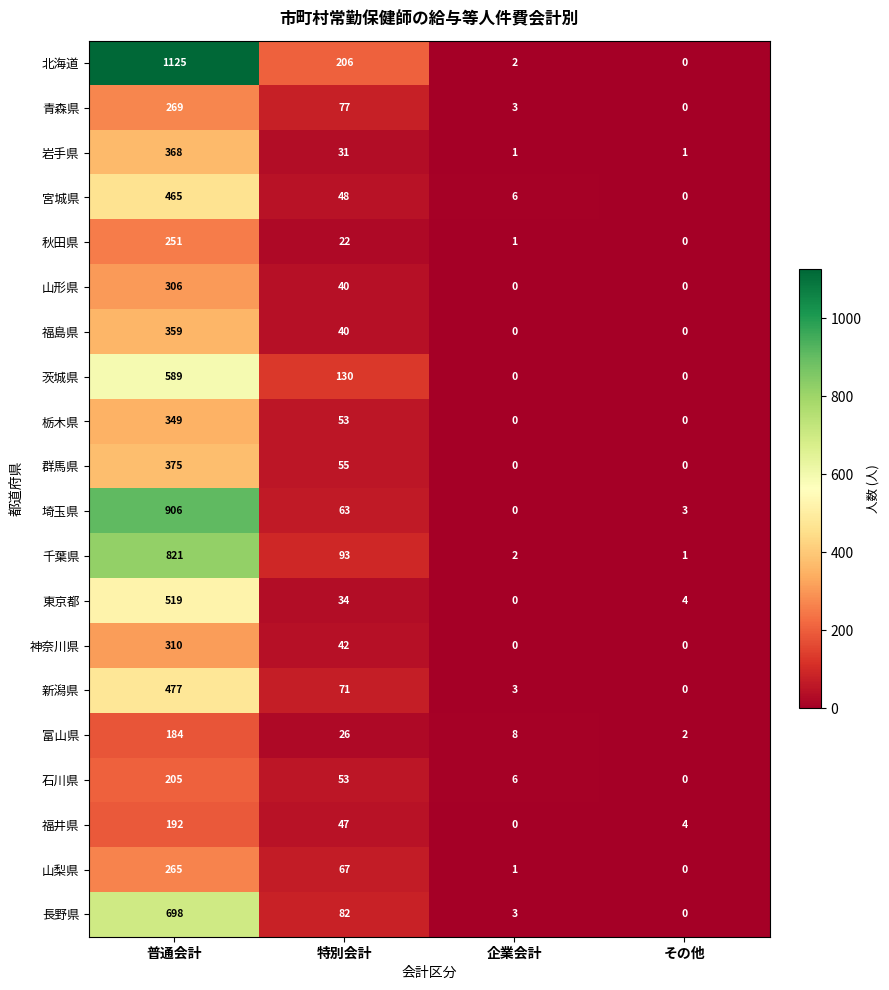

True or false: 茨城県 has a value of 363 at 企業会計.

False